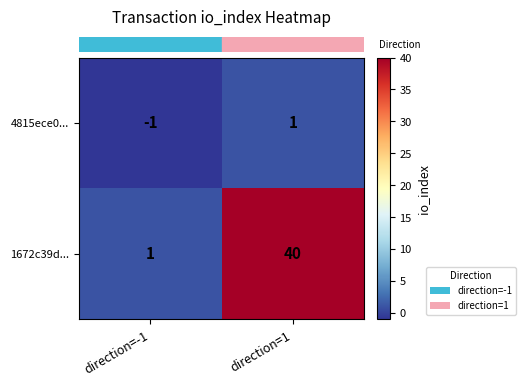

Rank the series at direction=-1 from highest to lowest value.

1672c39d..., 4815ece0...